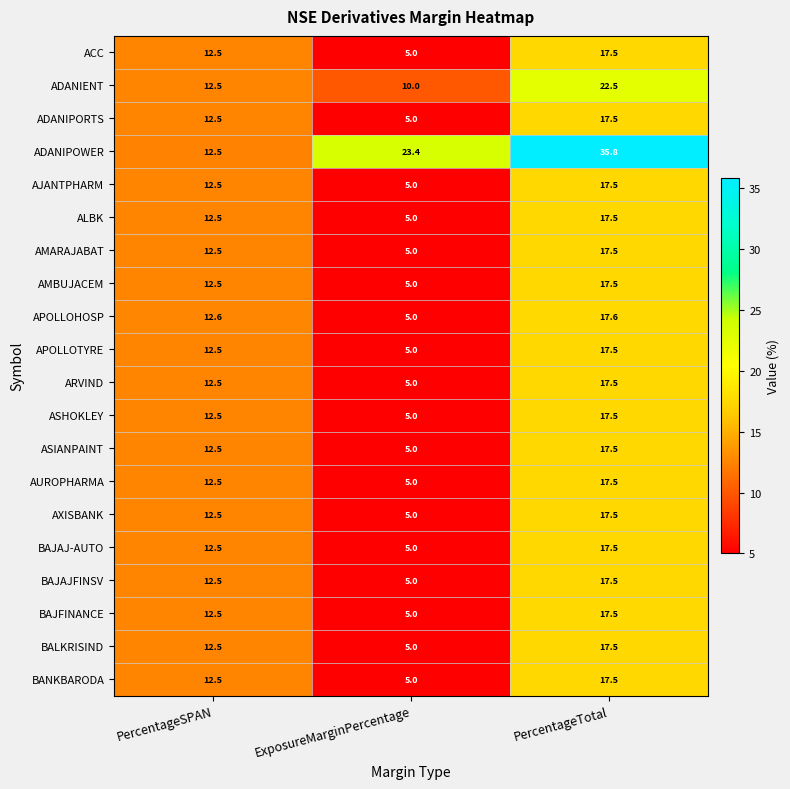

List the labels in order of AXISBANK value, smallest first.

ExposureMarginPercentage, PercentageSPAN, PercentageTotal